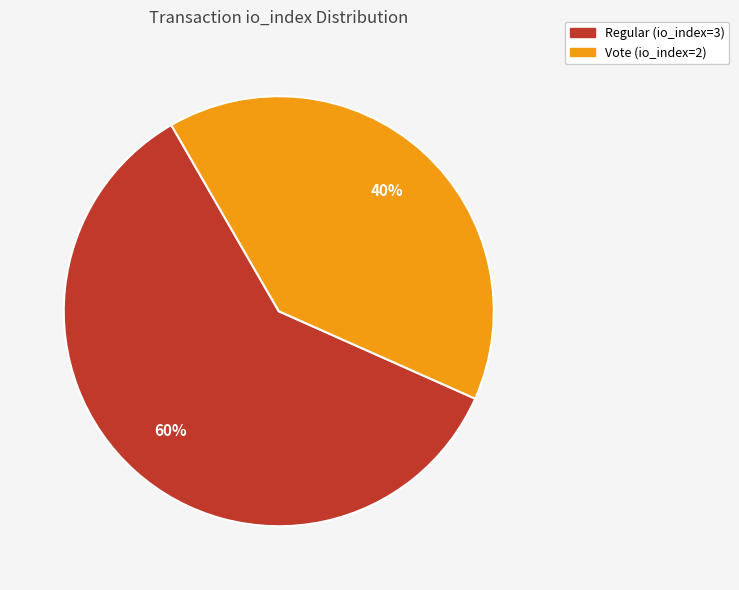

Which category has the biggest portion of the pie?

Regular (io_index=3)